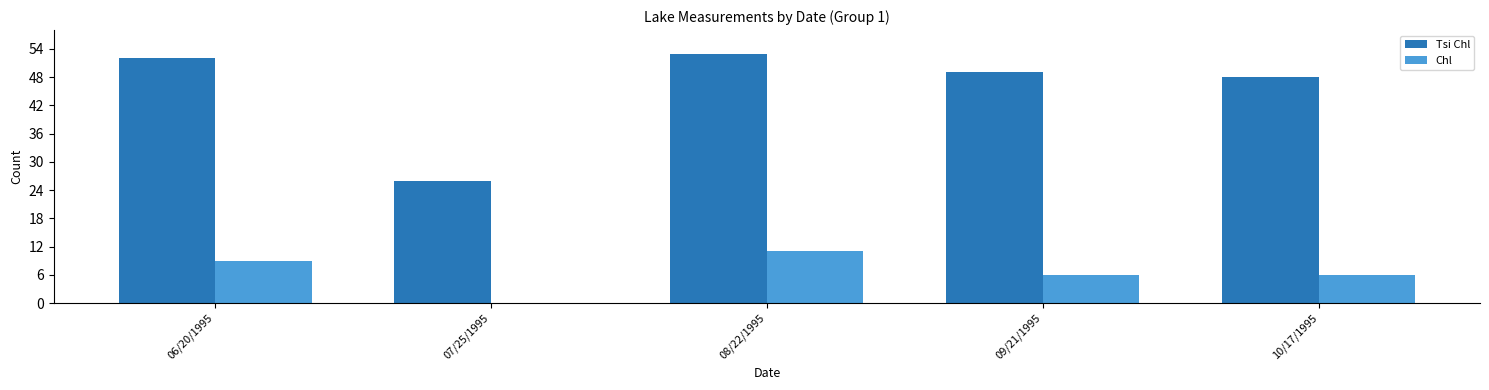

Which series changed the most between 07/25/1995 and 10/17/1995?

Tsi Chl